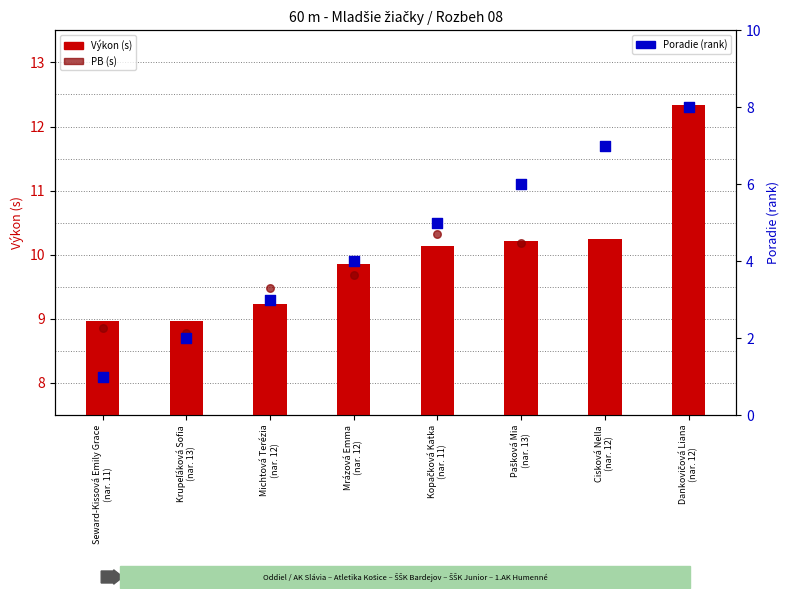

What is the ratio of the value at Krupeľáková Sofia (nar. 13) to the value at Pašková Mia (nar. 13)?

0.3